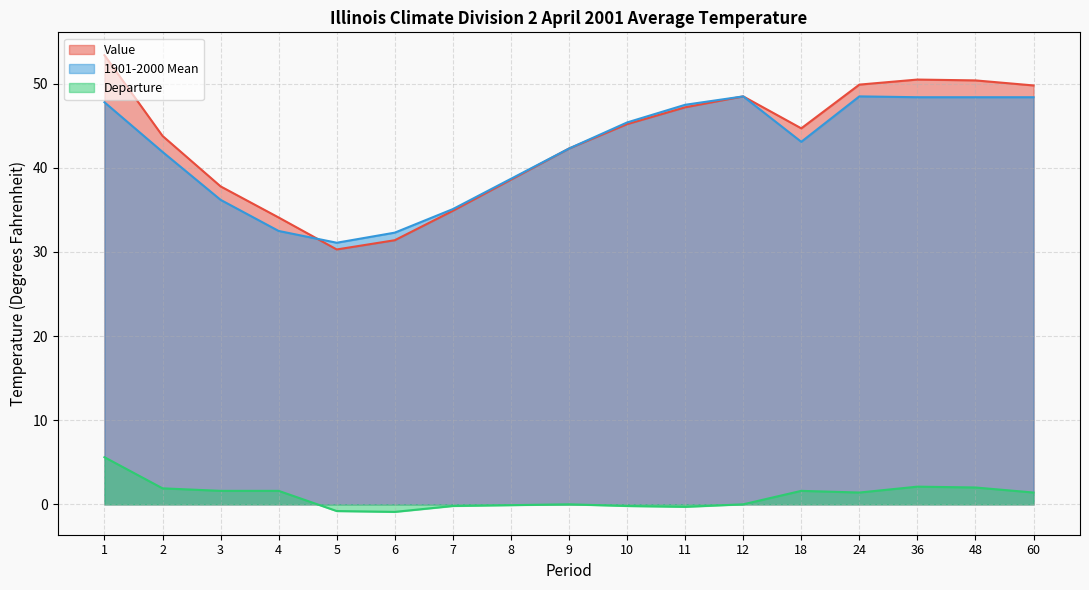

Where is Departure nearest to the value 2?

48